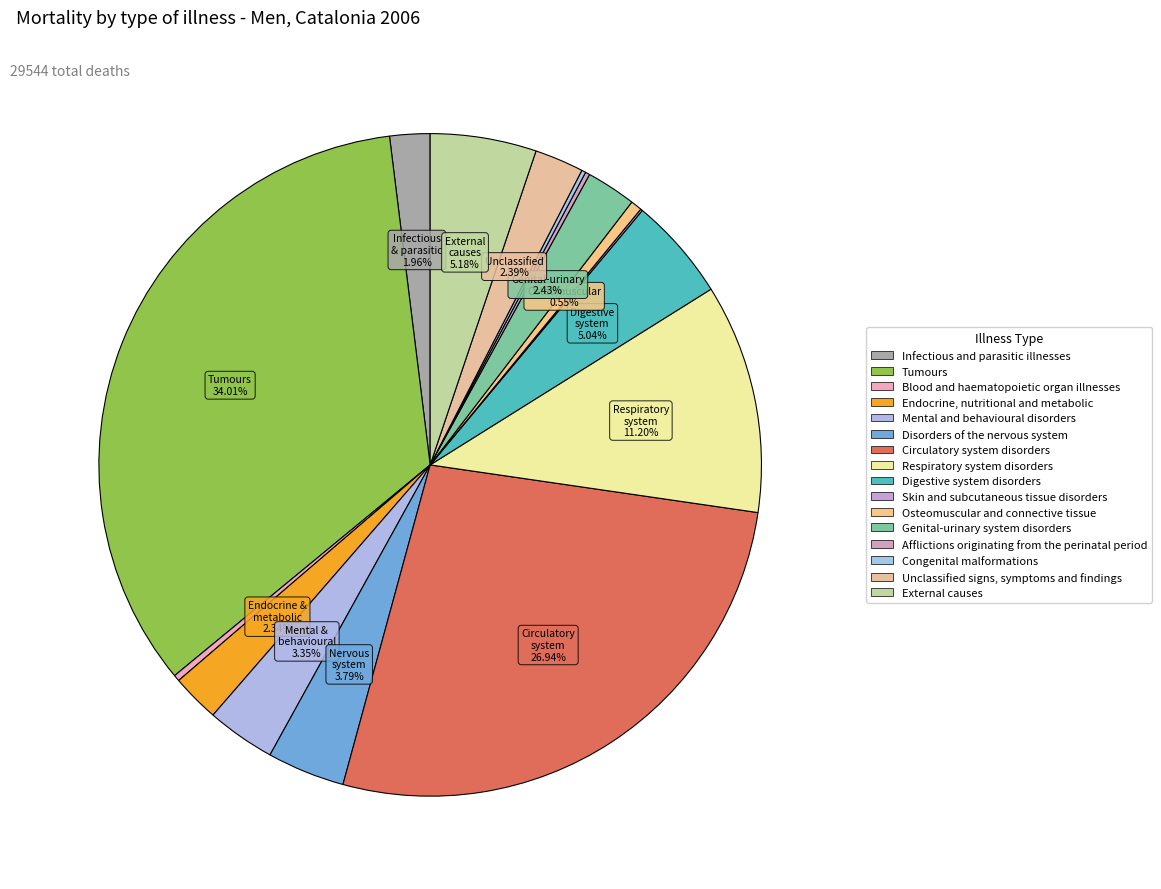

Rank the categories by value from lowest to highest.

Skin and subcutaneous tissue disorders, Congenital malformations, Afflictions originating from the perinatal period, Blood and haematopoietic organ illnesses, Osteomuscular and connective tissue, Infectious and parasitic illnesses, Endocrine, nutritional and metabolic, Unclassified signs, symptoms and findings, Genital-urinary system disorders, Mental and behavioural disorders, Disorders of the nervous system, Digestive system disorders, External causes, Respiratory system disorders, Circulatory system disorders, Tumours